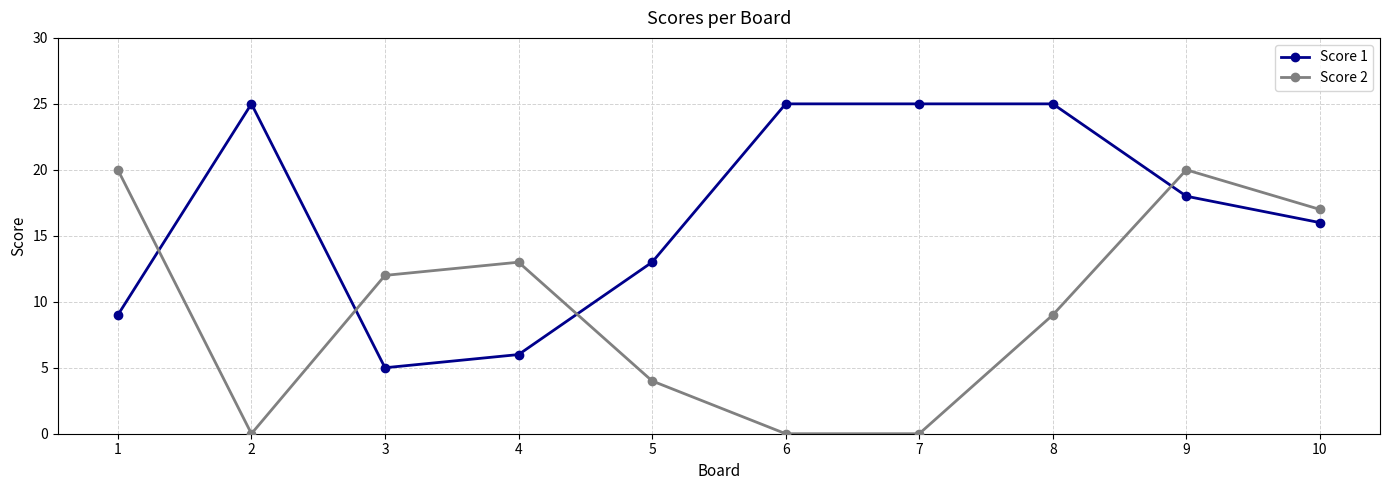

Is it true that Score 2 equals 0 at 2?

True